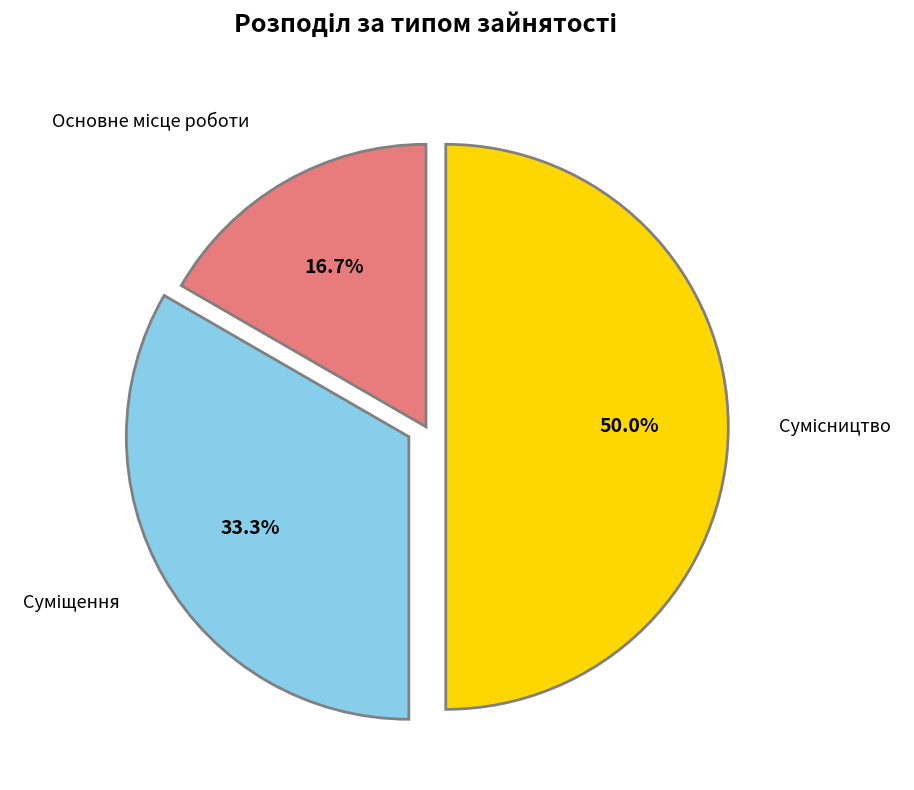

Which category has the biggest portion of the pie?

Сумісництво